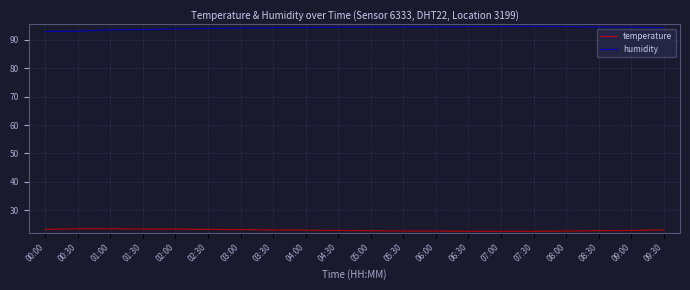

At 05:00, list the series in order from largest to smallest.

humidity, temperature